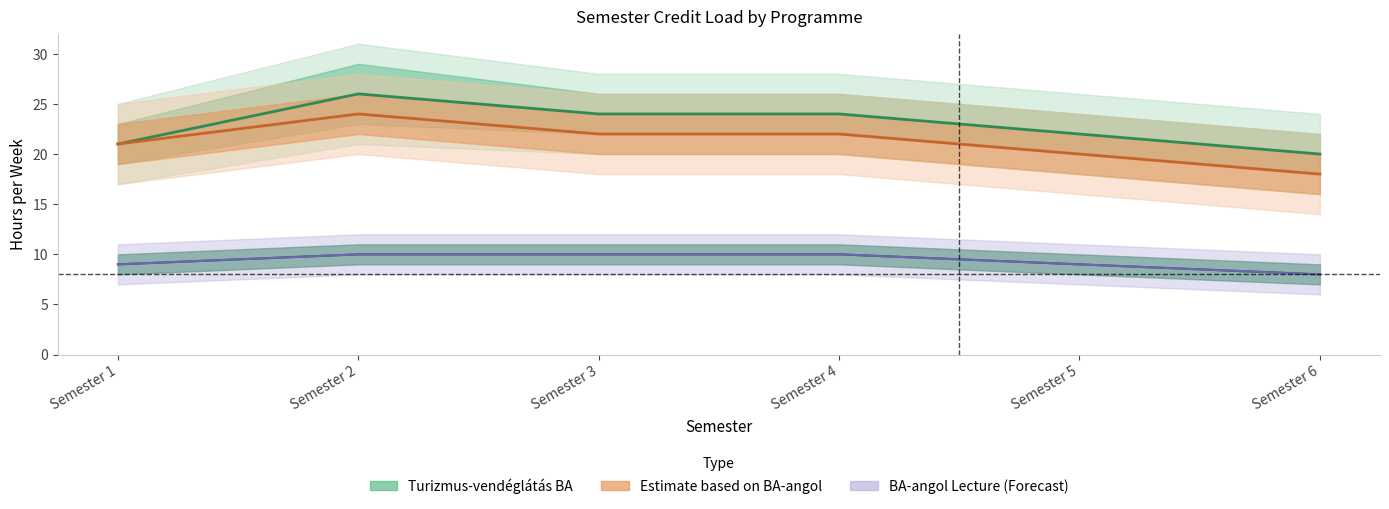

The Turizmus-vendéglátás BA-angol (Hours) series shows 4 at Semester 5. True or false?

False